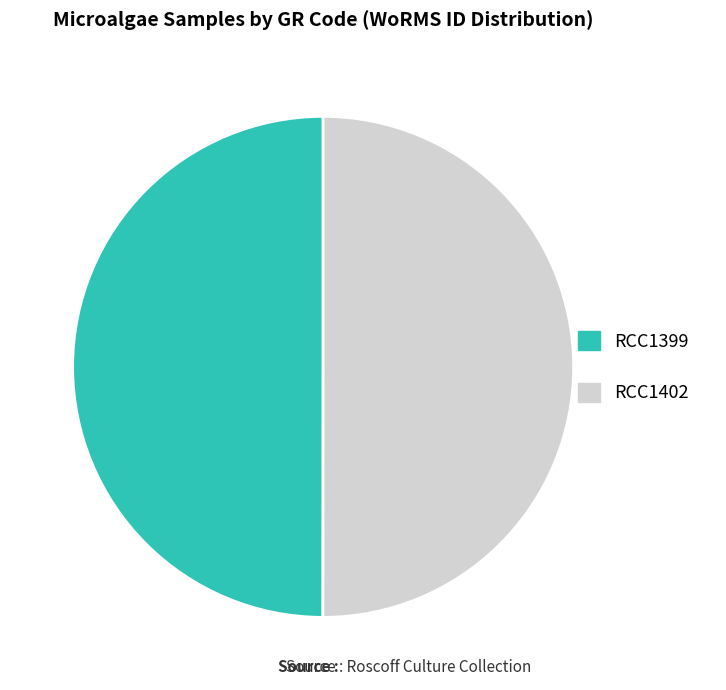

How many slices are in this pie chart?

2